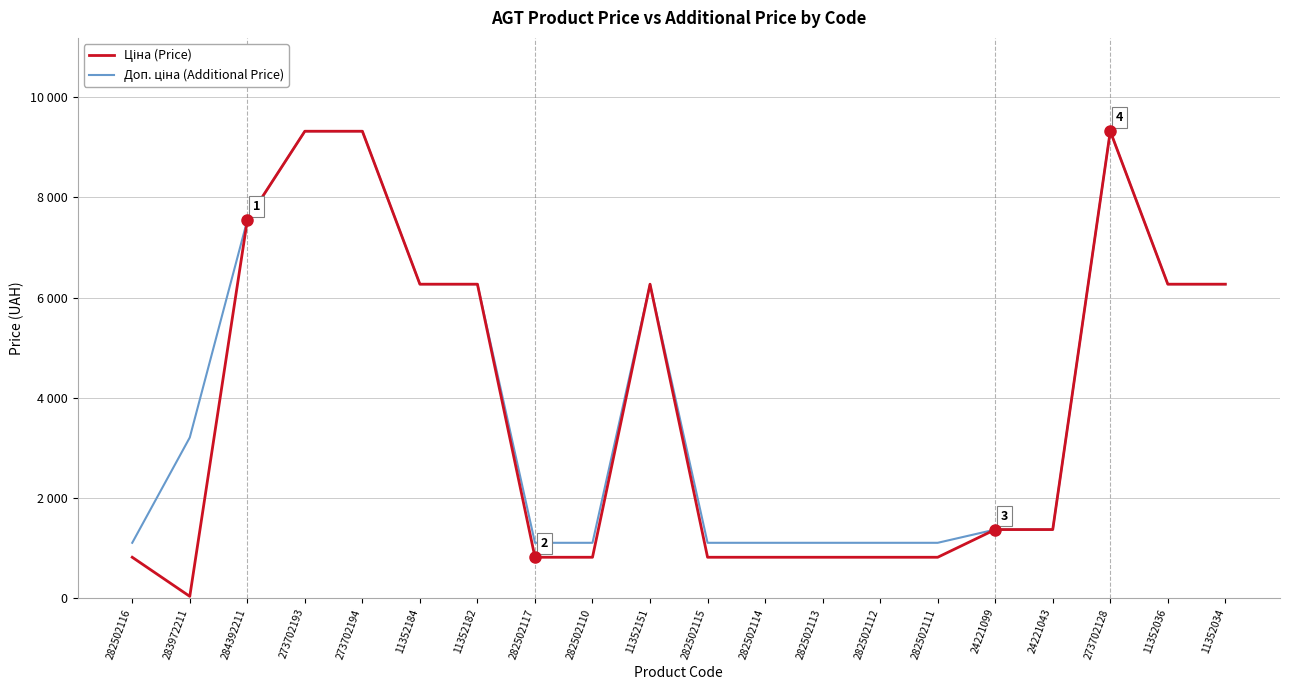

True or false: Ціна (Price) has a value of 1366.3 at 24221043.

True